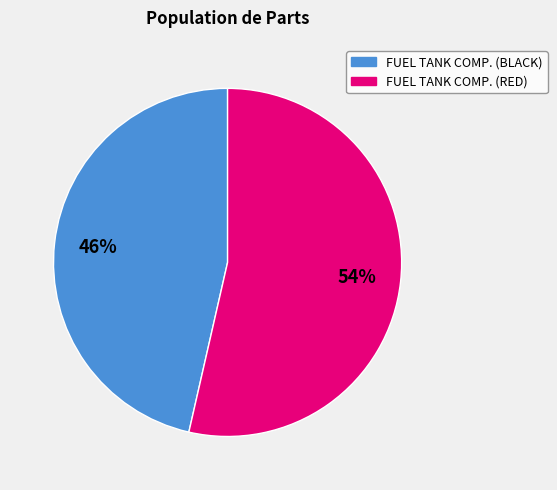

True or false: FUEL TANK COMP. (BLACK) accounts for 37% of the total.

False